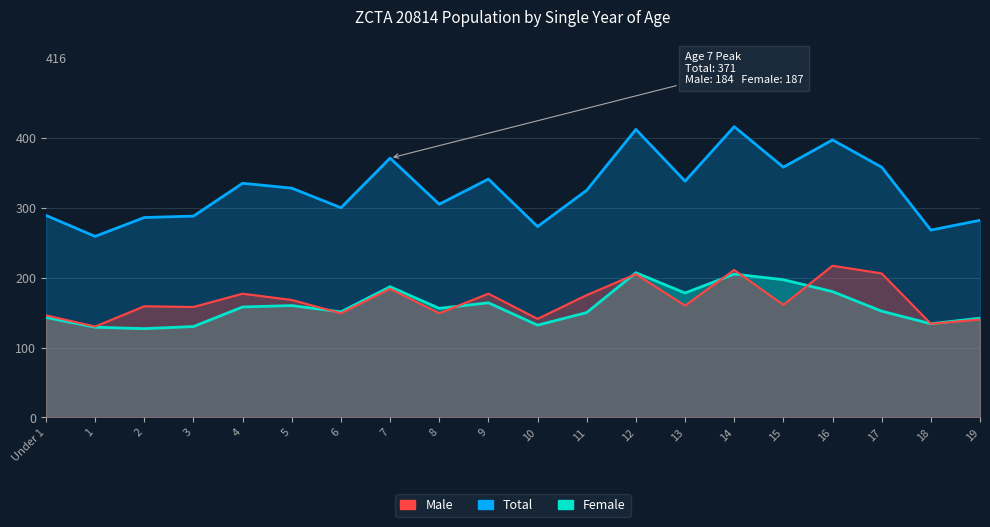

How many lines are shown in the chart?

3